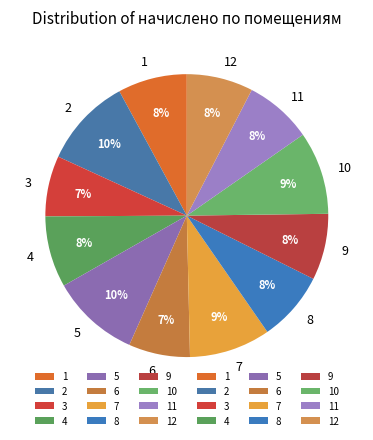

Do 4 and 3 together represent more than half of the pie?

No